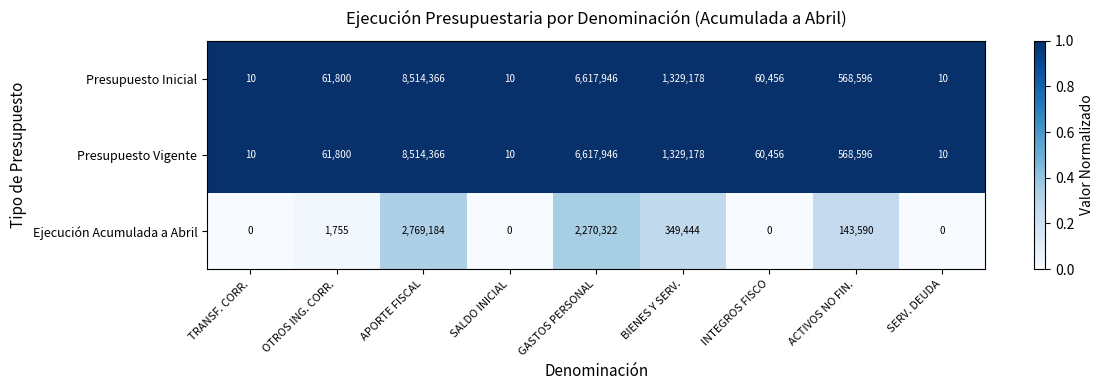

What is the highest value of the Presupuesto Vigente series?

8514366